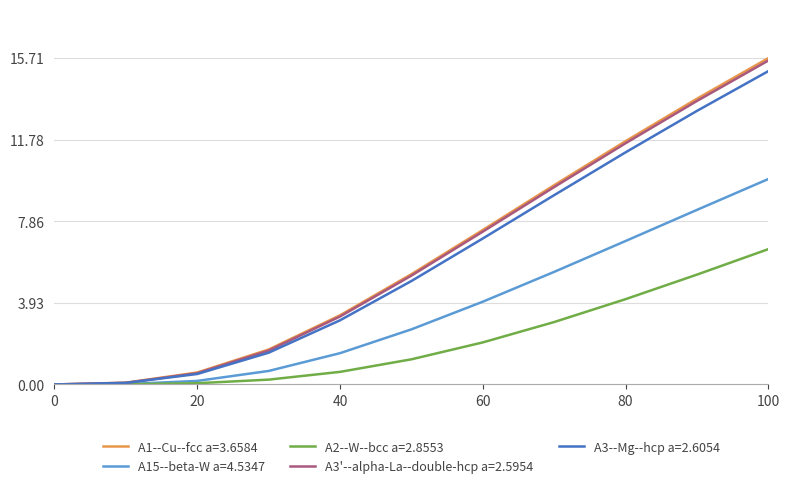

What is the maximum value for A15--beta-W a=4.5347?

9.9